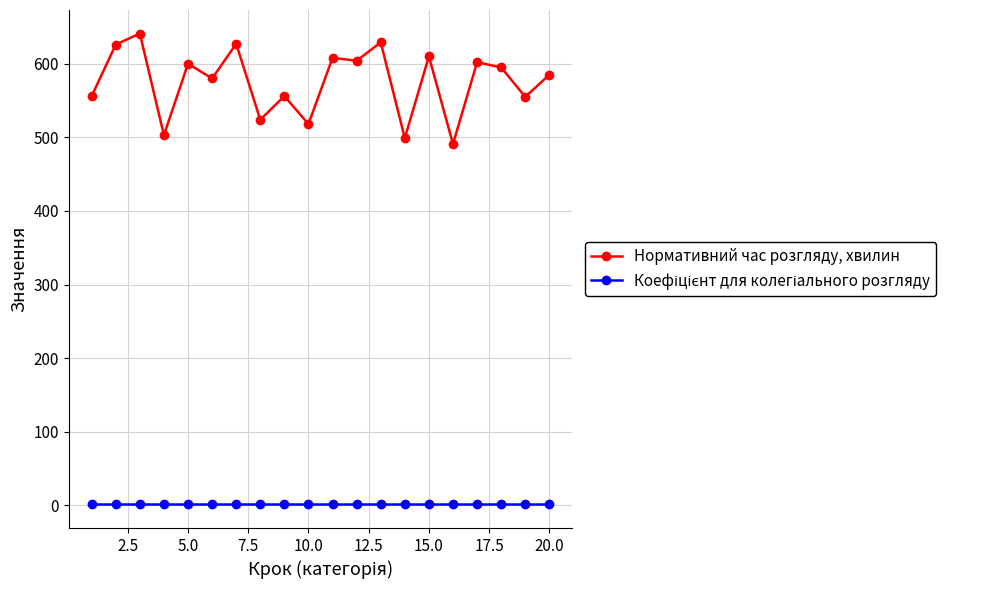

What is the maximum value for Нормативний час розгляду, хвилин?

641.0